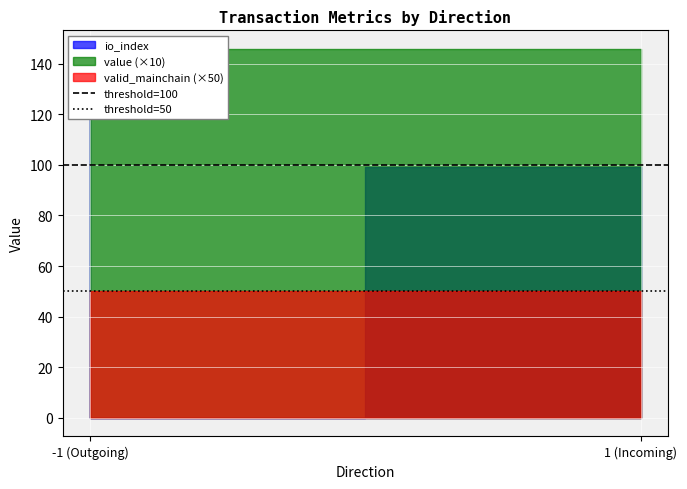

What position from the left is -1 (Outgoing)?

1